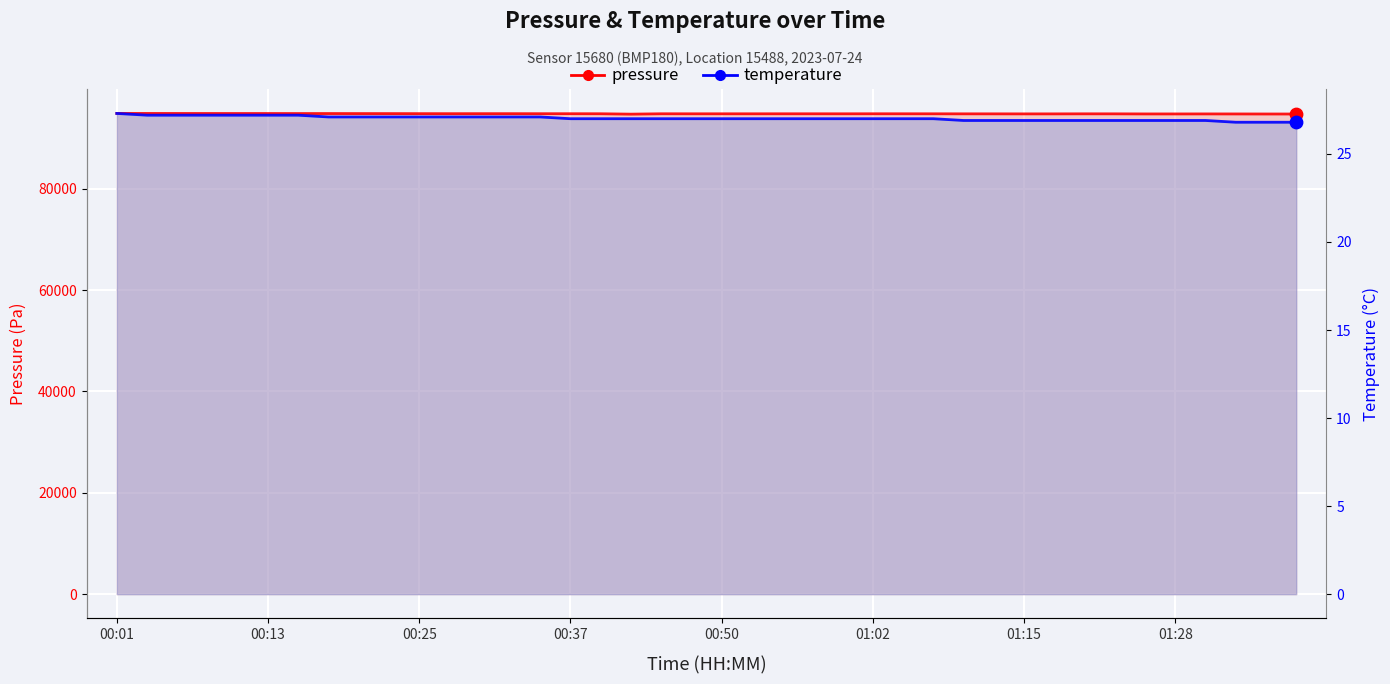

Which series has the widest spread of Y values?

pressure